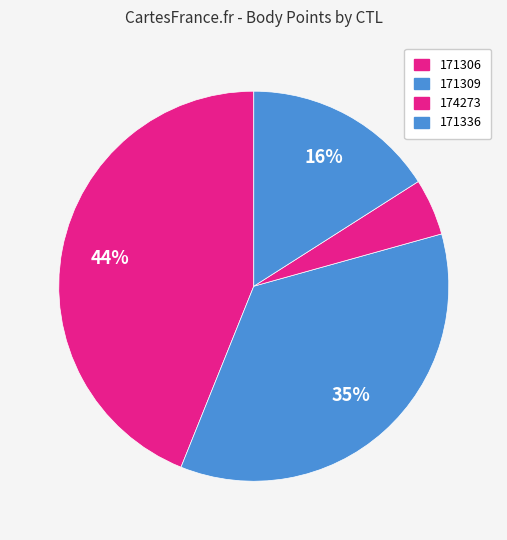

Approximately how many times larger is the value at 171336 compared to 171309?

0.5